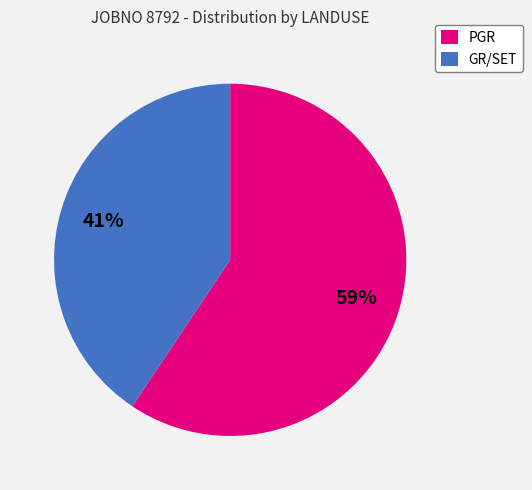

Approximately how many times larger is the value at GR/SET compared to PGR?

0.7